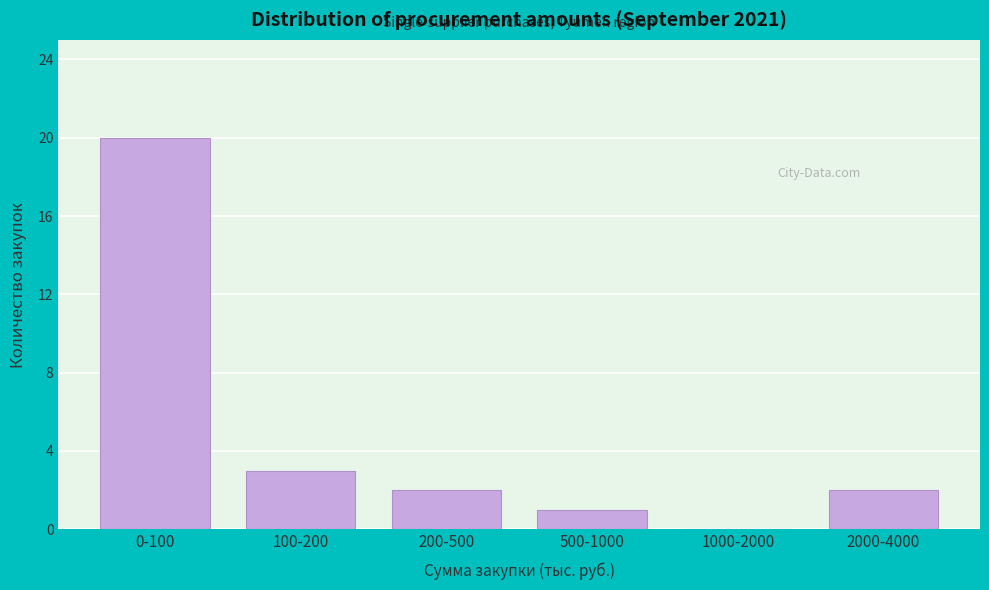

Reading right to left, list all the values displayed in this chart.

2000-4000=2	1000-2000=0	500-1000=1	200-500=2	100-200=3	0-100=20